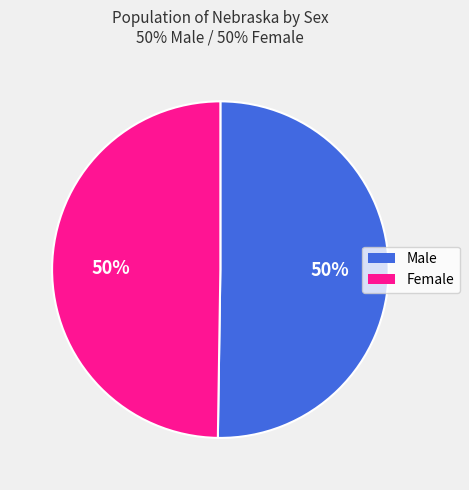

Combined, do Male and Female account for over 50%?

Yes